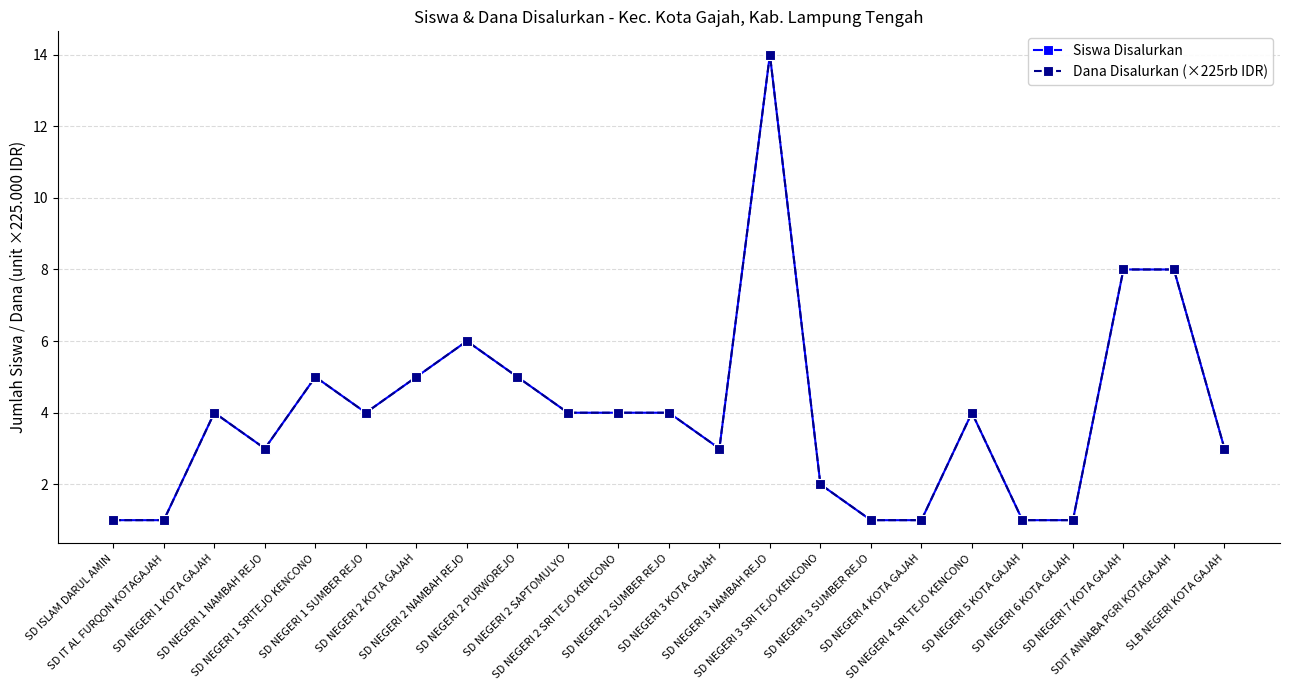

What is the label of the 20th point from the left?

SD NEGERI 6 KOTA GAJAH